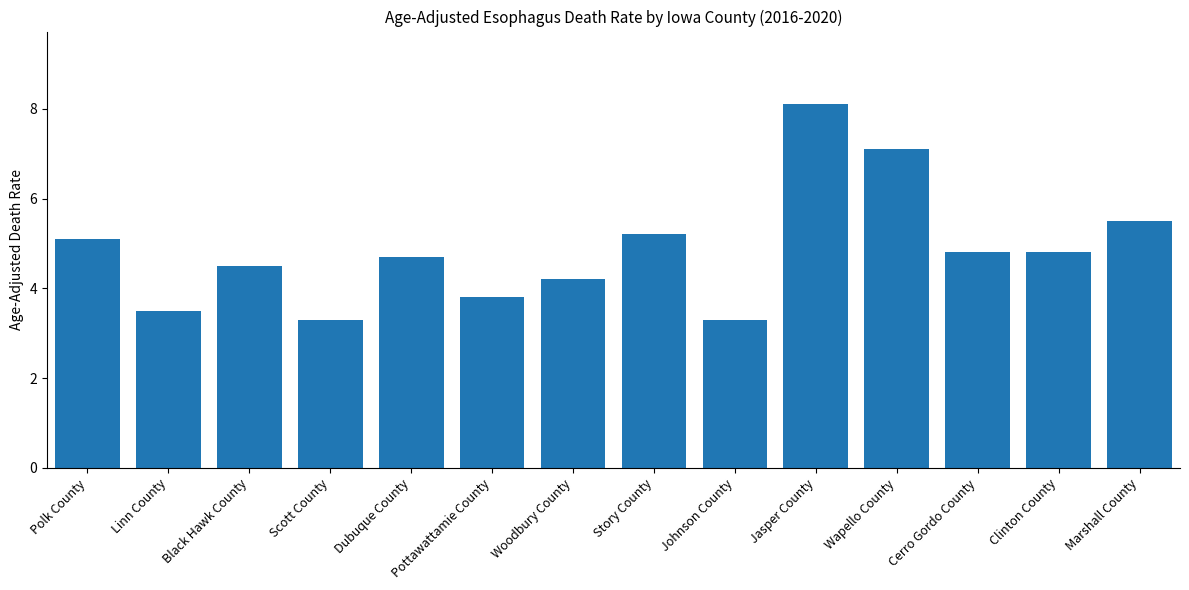

Which label corresponds to the largest value in the chart?

Jasper County